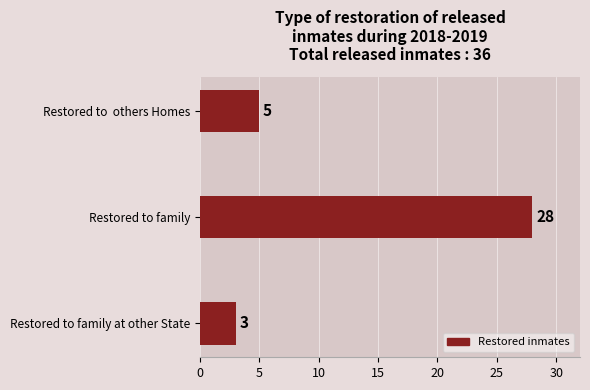

How many bars are there in total?

3